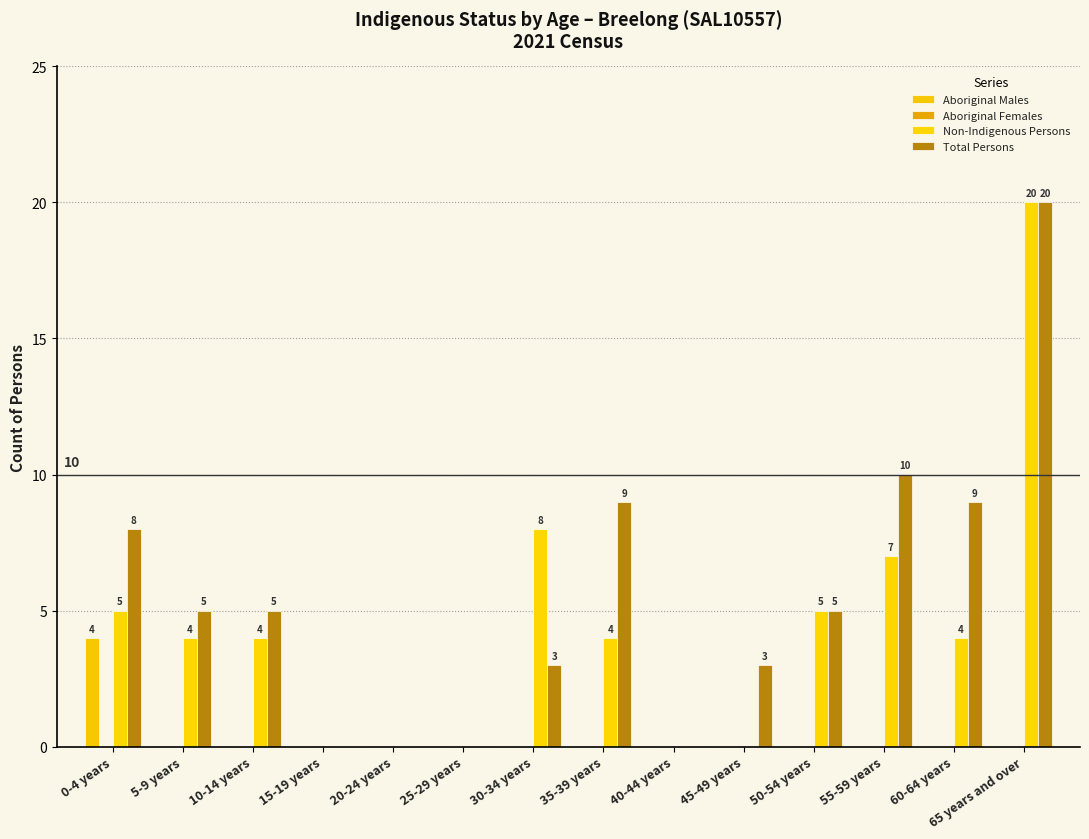

How many categories are shown in the chart?

14